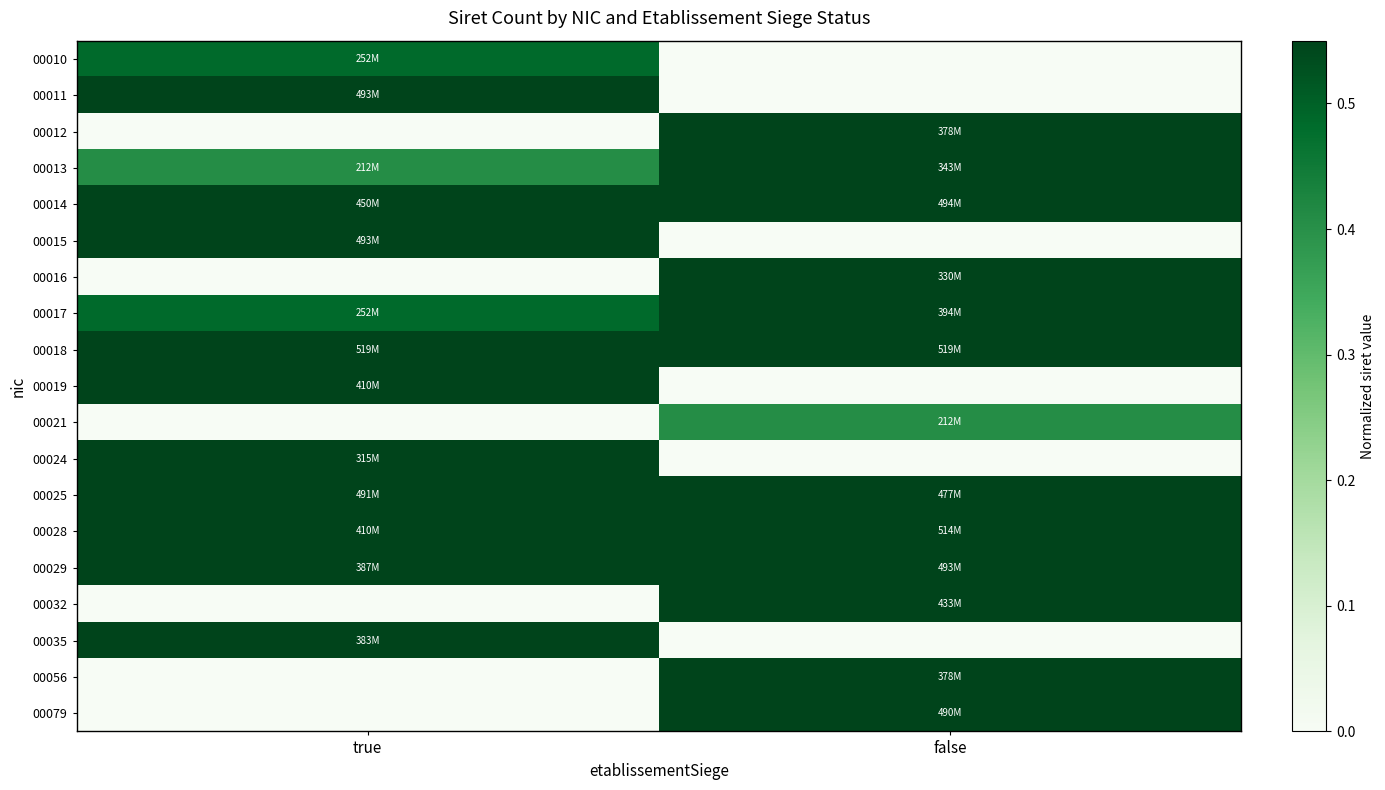

Which series has the largest total across all categories?

00018